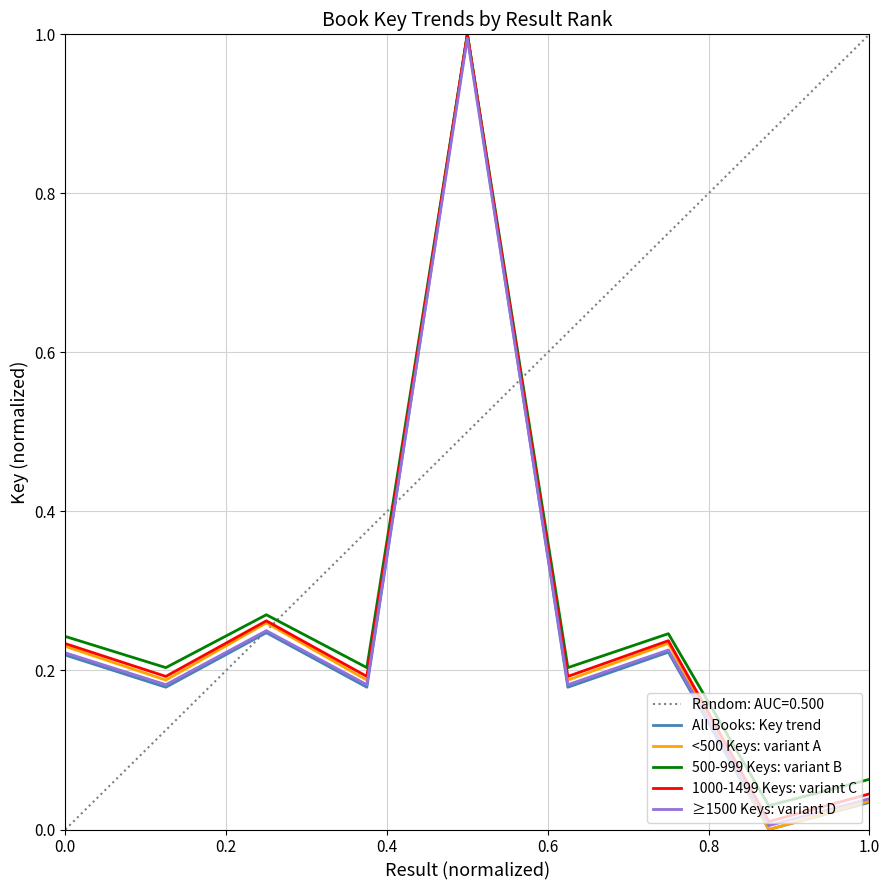

Which series has the widest spread of values?

All Books: Key trend